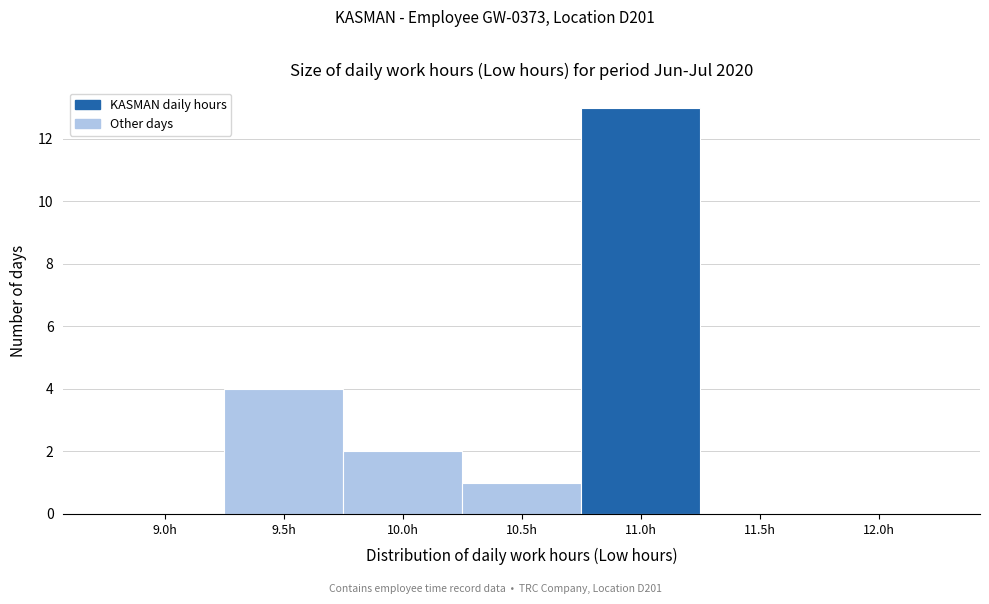

Reading left to right, list all the values displayed in this chart.

9.0h=0	9.5h=4	10.0h=2	10.5h=1	11.0h=13	11.5h=0	12.0h=0